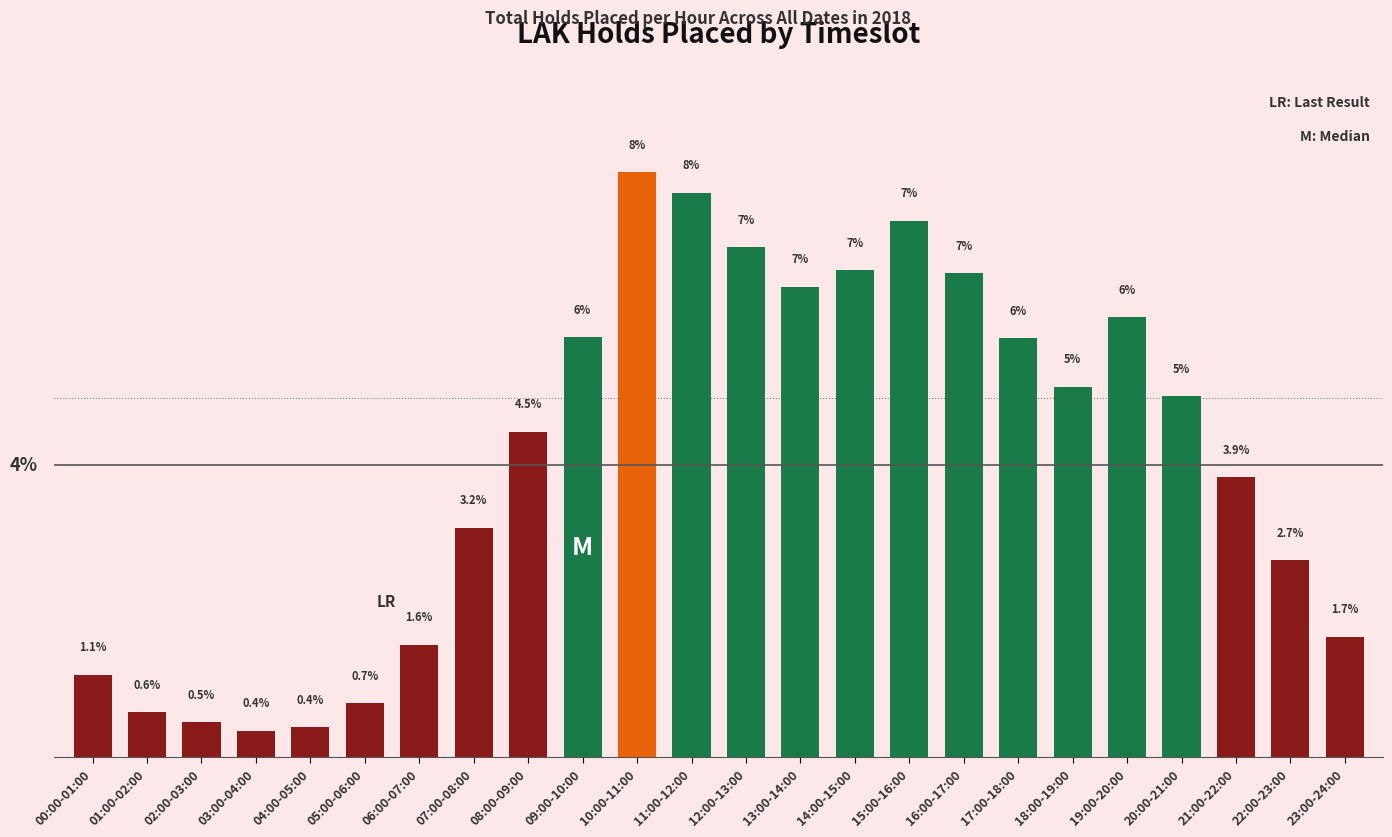

Which category has the highest value across all series?

10:00-11:00